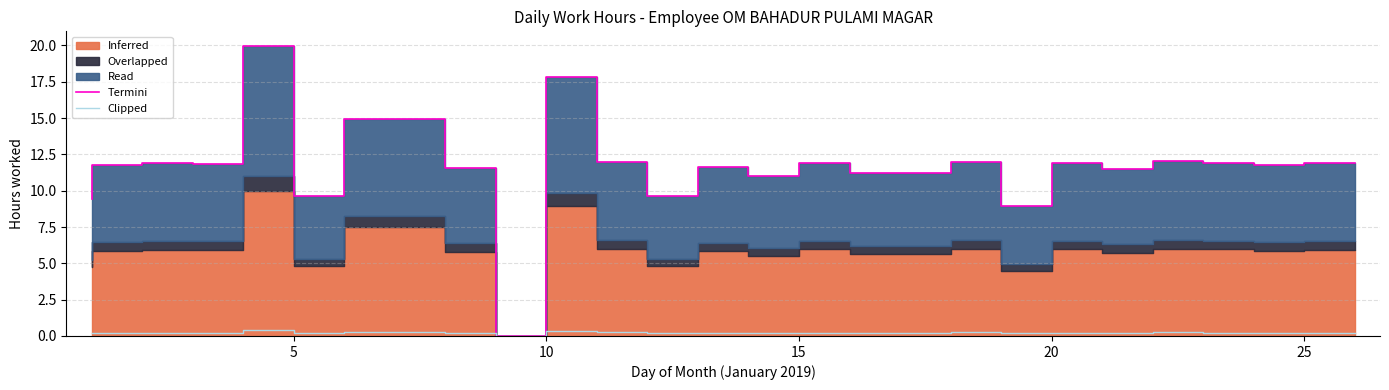

At which label is Clipped closest to 0?

10